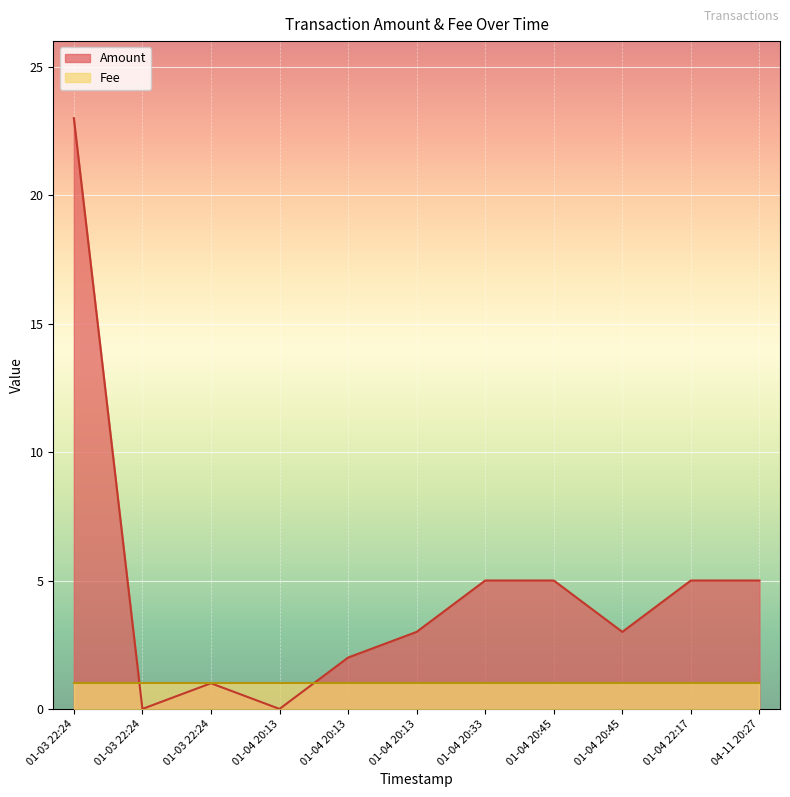

What are all the series names shown in the legend?

Amount, Fee